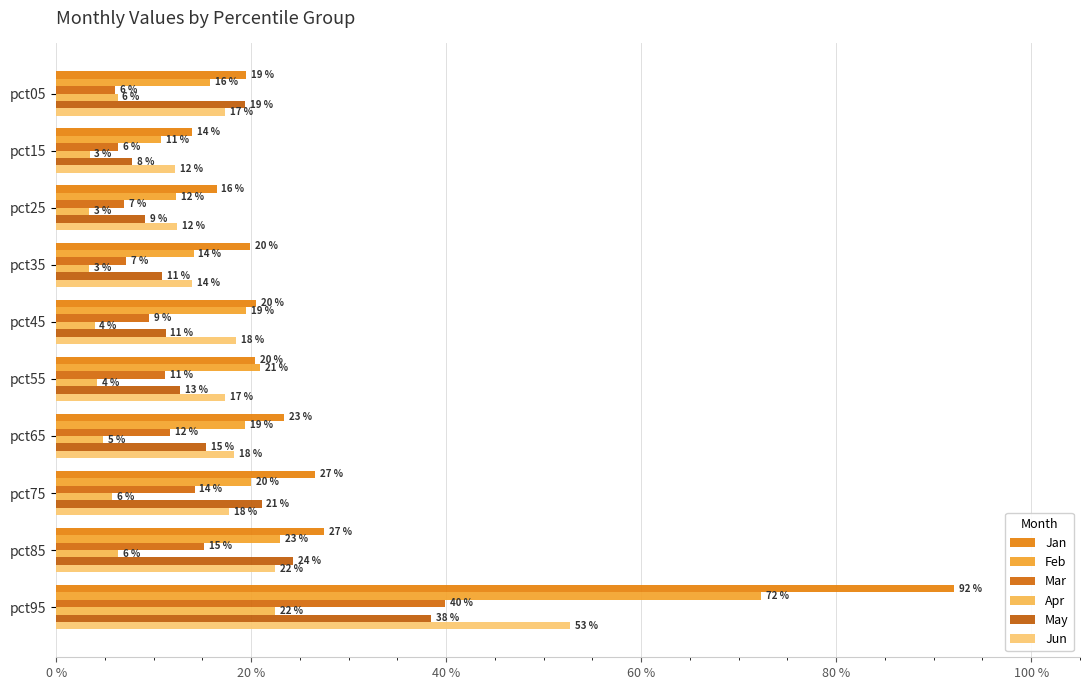

At which category is the sum across all series the highest?

pct95